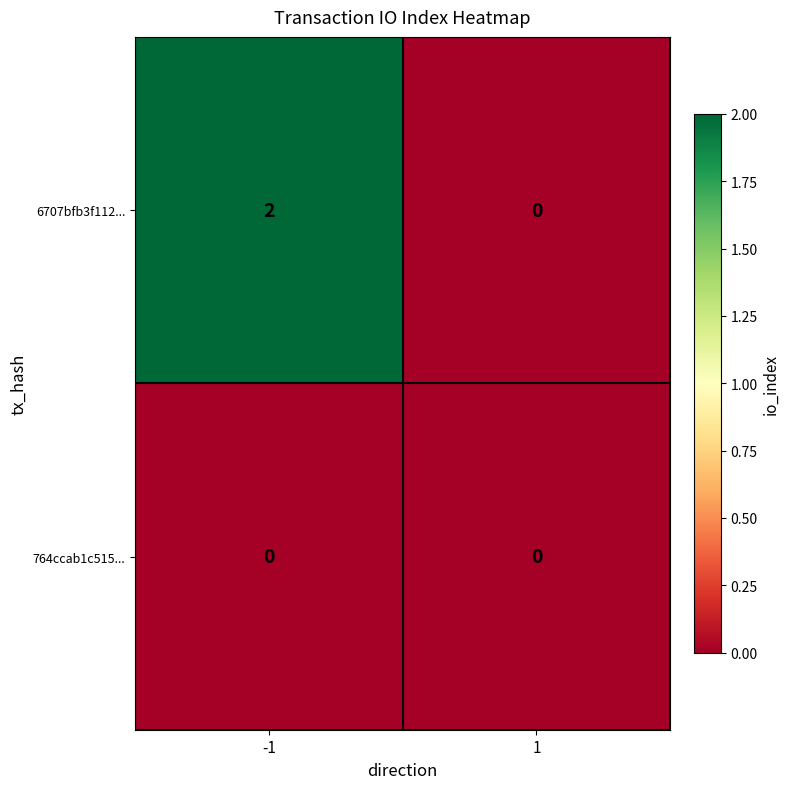

At which category is the sum across all series the highest?

-1